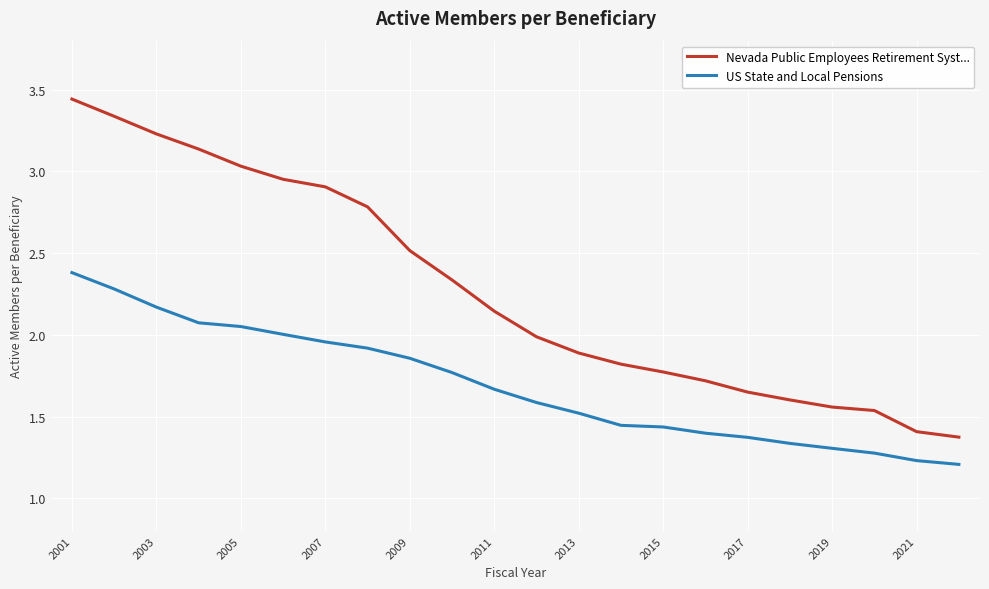

What is the highest value of the US State and Local Pensions series?

2.4